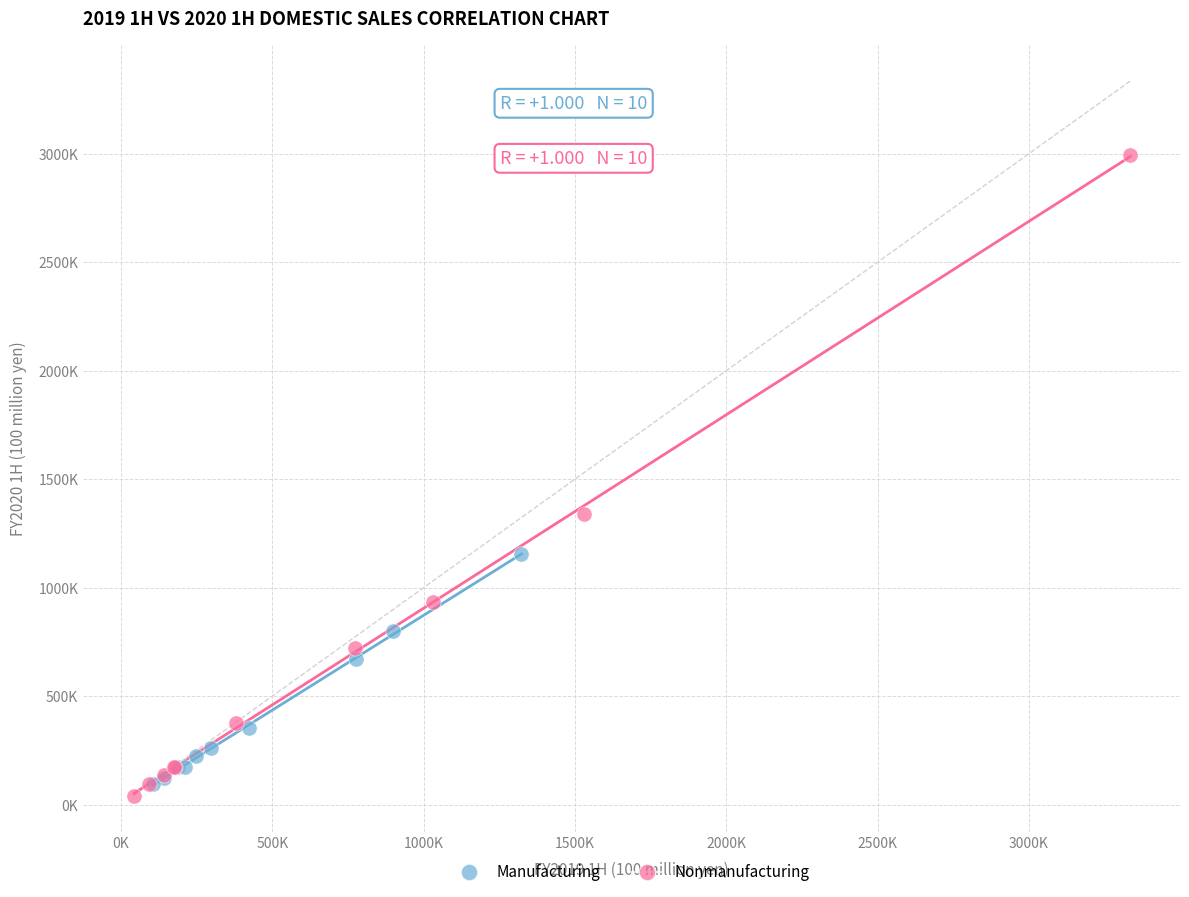

Which series contains the lowest Y value?

Nonmanufacturing